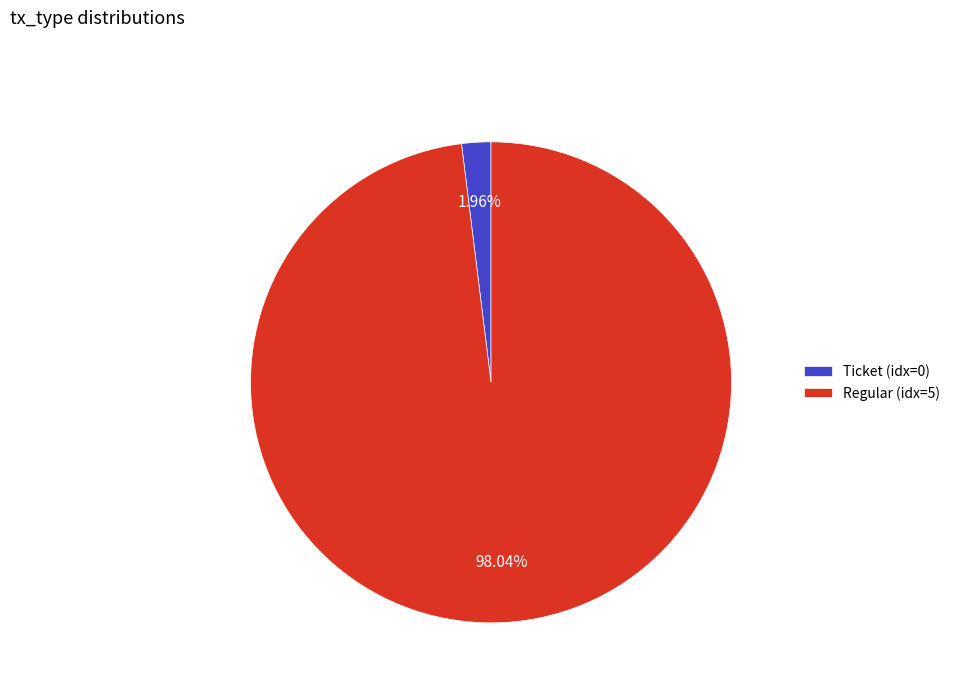

Is there a majority slice in this chart?

Yes